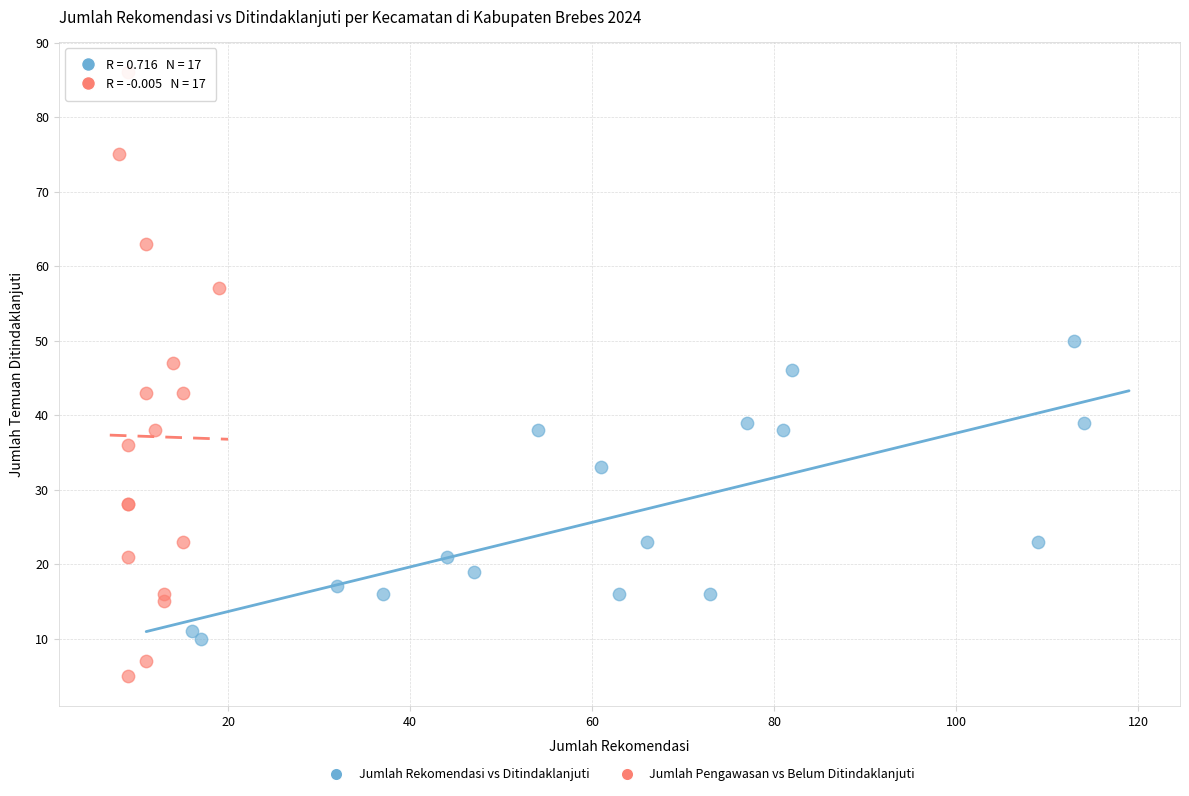

Which series contains the lowest Y value?

Jumlah Pengawasan vs Belum Ditindaklanjuti